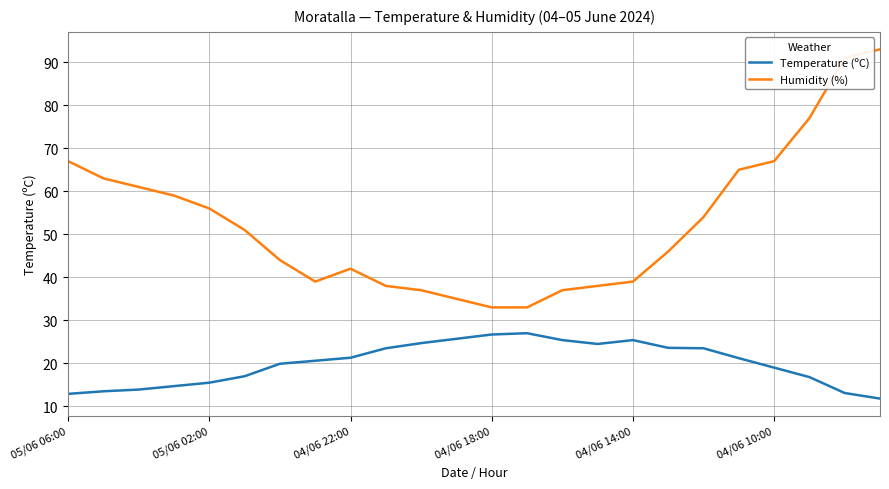

What is the maximum value shown in the chart?

93.0